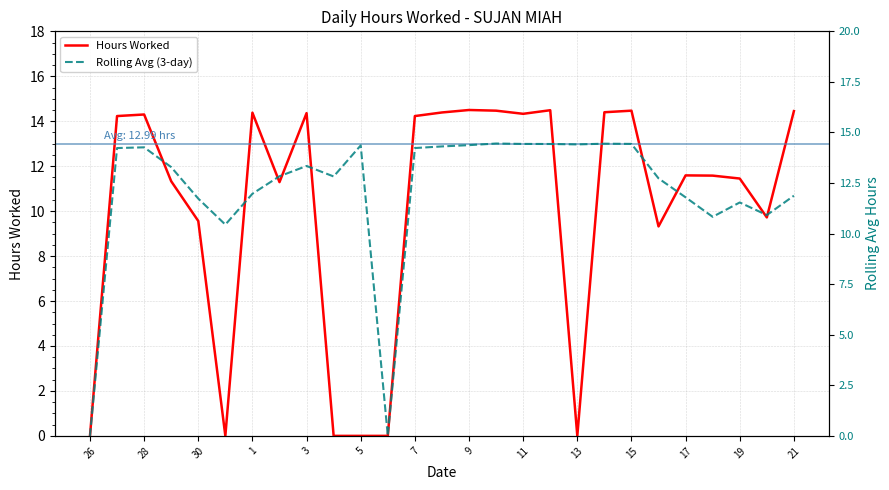

The Hours Worked series shows 14.3 at 11. True or false?

True